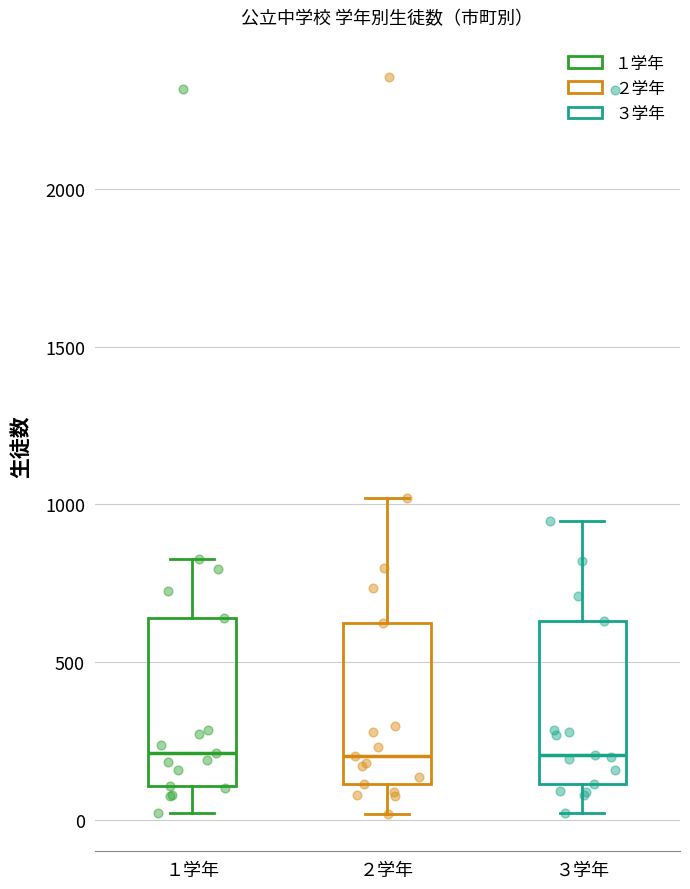

Where is the upper edge of the box for ２学年 on the y-axis? The values are not printed on the chart, so give them approximately, as read against the axis.

600